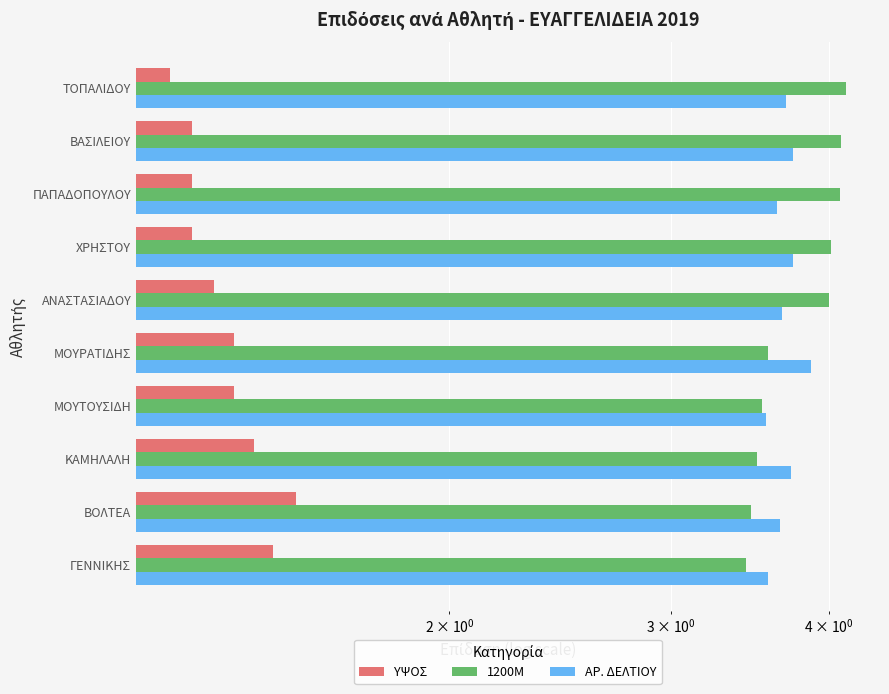

At how many categories does at least one series exceed 2?

10